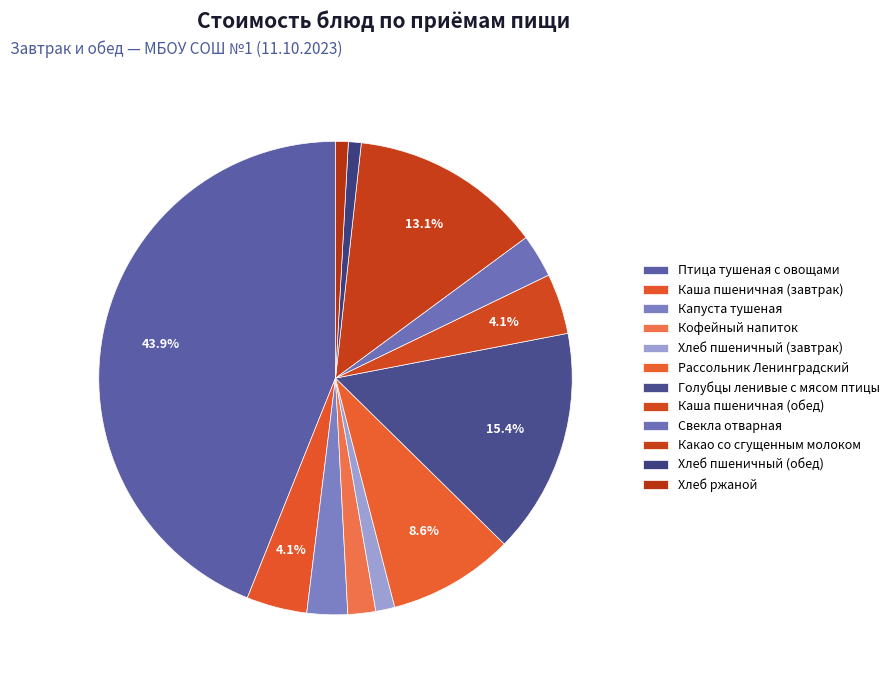

How many segments does this pie chart have?

12